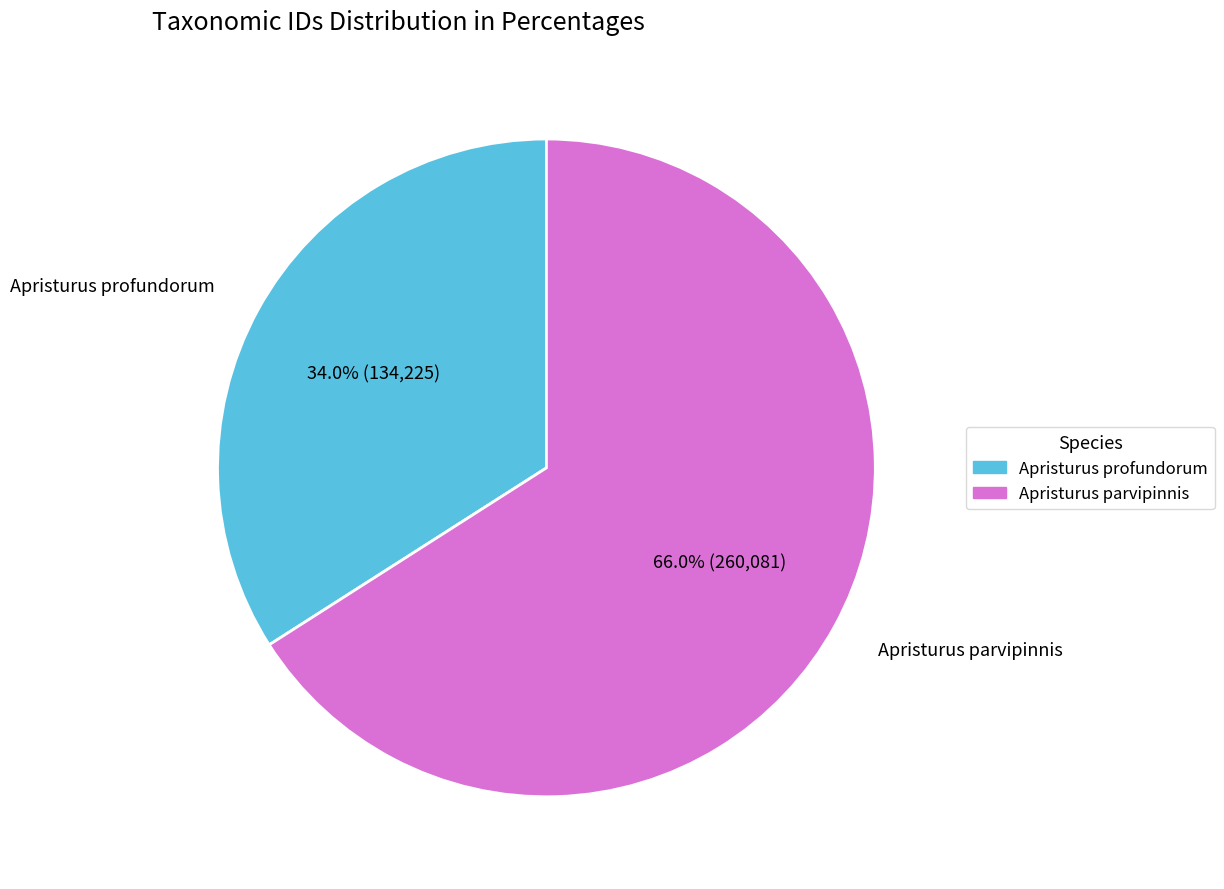

Is it true that Apristurus profundorum is 19% of the pie?

False